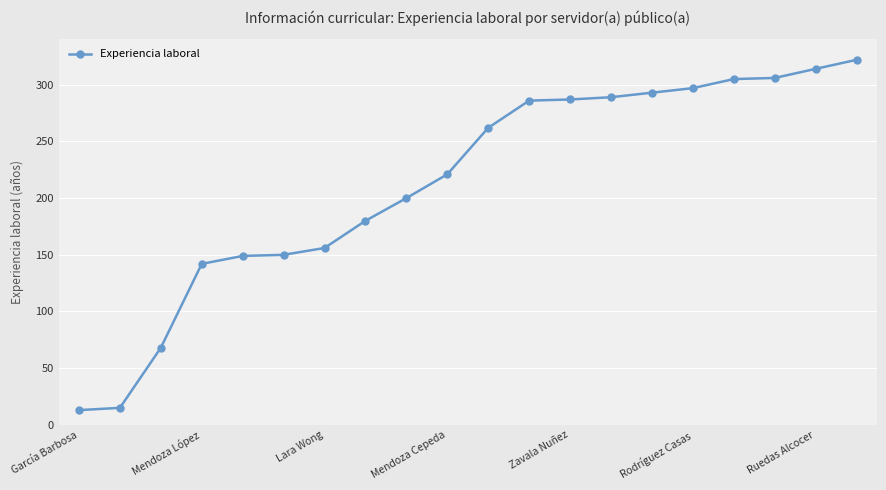

What is the value of the 20th point from the left?

322